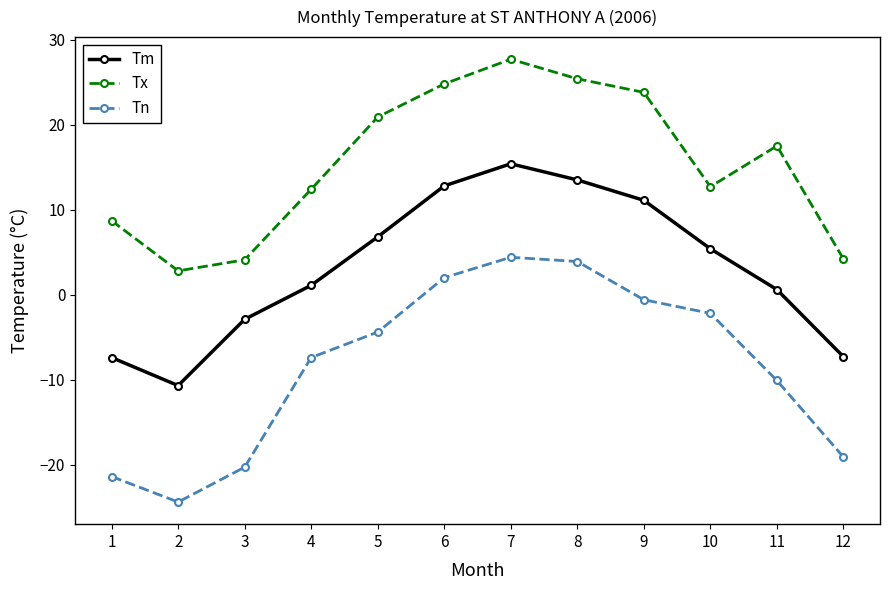

What are all the series names shown in the legend?

Tm, Tx, Tn